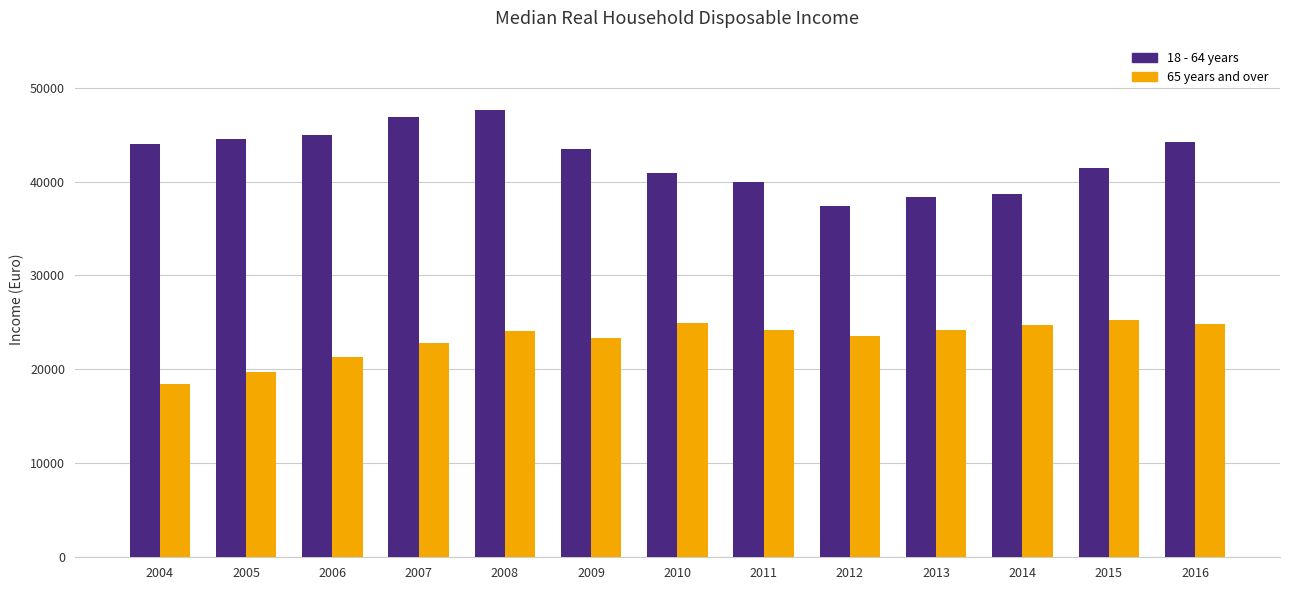

Read the 18 - 64 years value at 2015.

41409